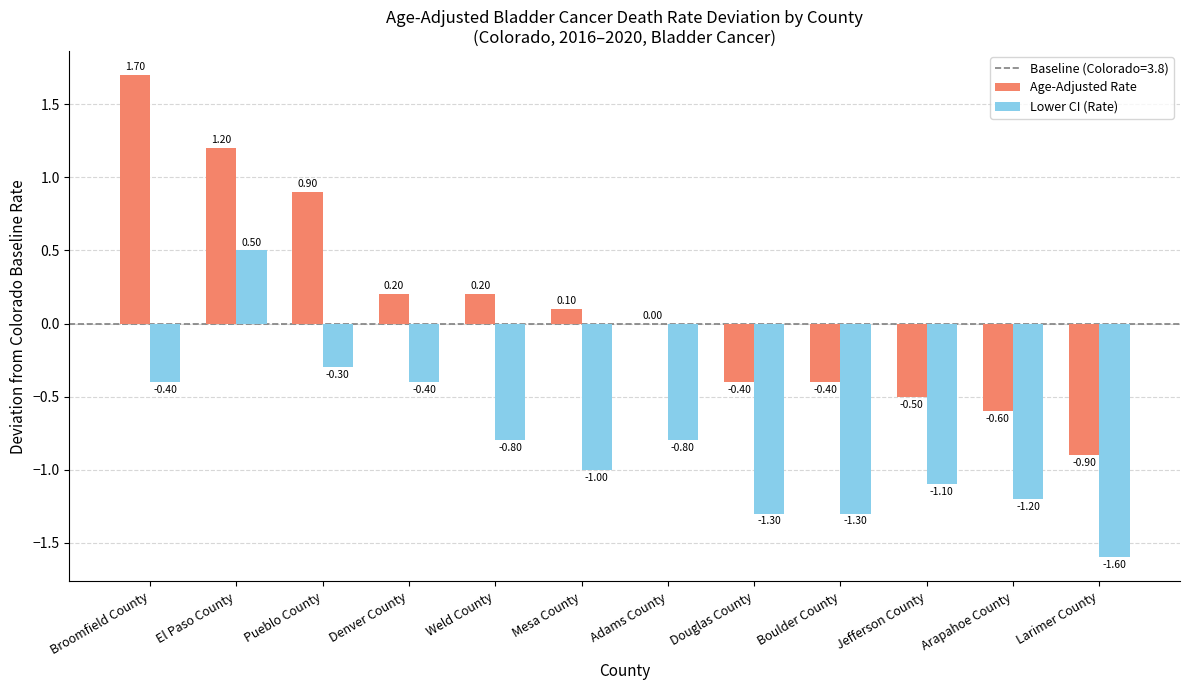

Which category has the highest value across all series?

Broomfield County